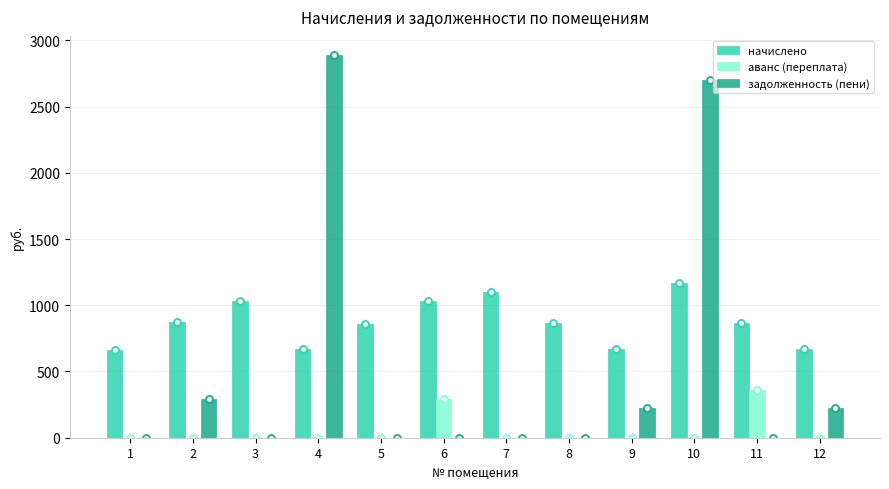

Does the chart contain stacked bars?

No